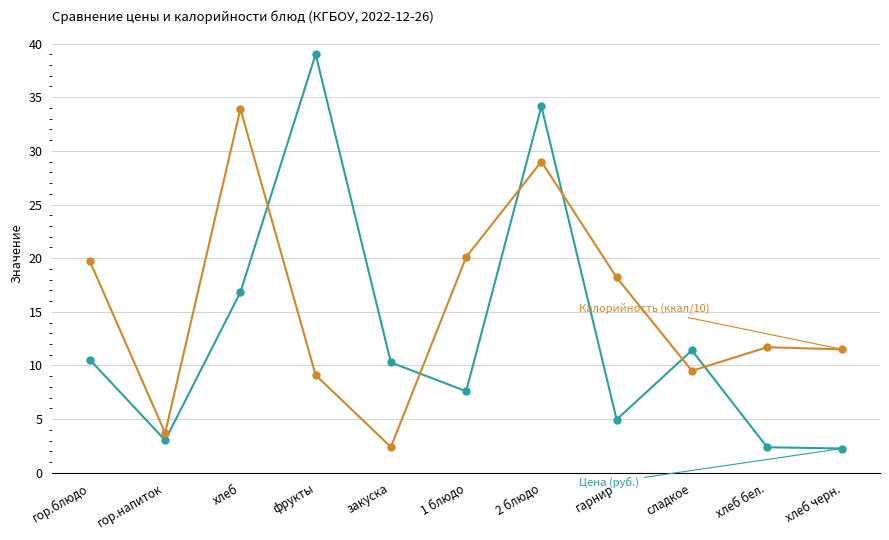

Does the chart display data point markers on the line(s)?

Yes